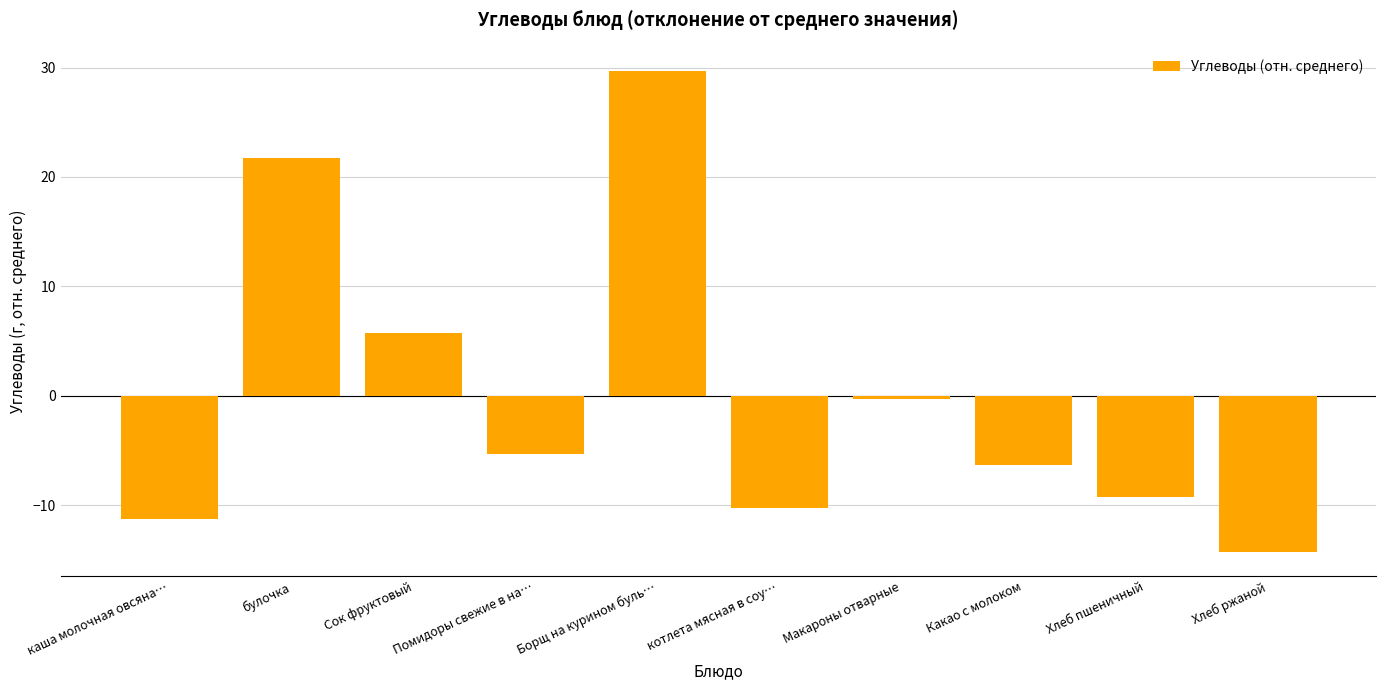

True or false: the data shows 1.9 at Сок фруктовый.

False